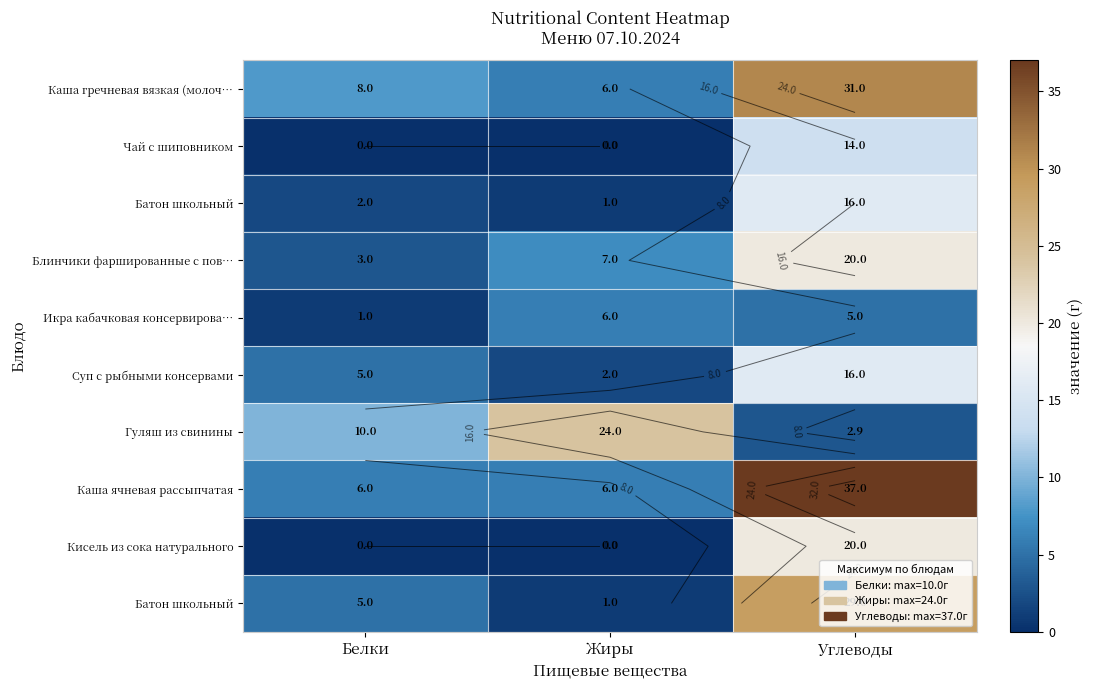

Which has a higher value, Жиры or Углеводы?

Углеводы